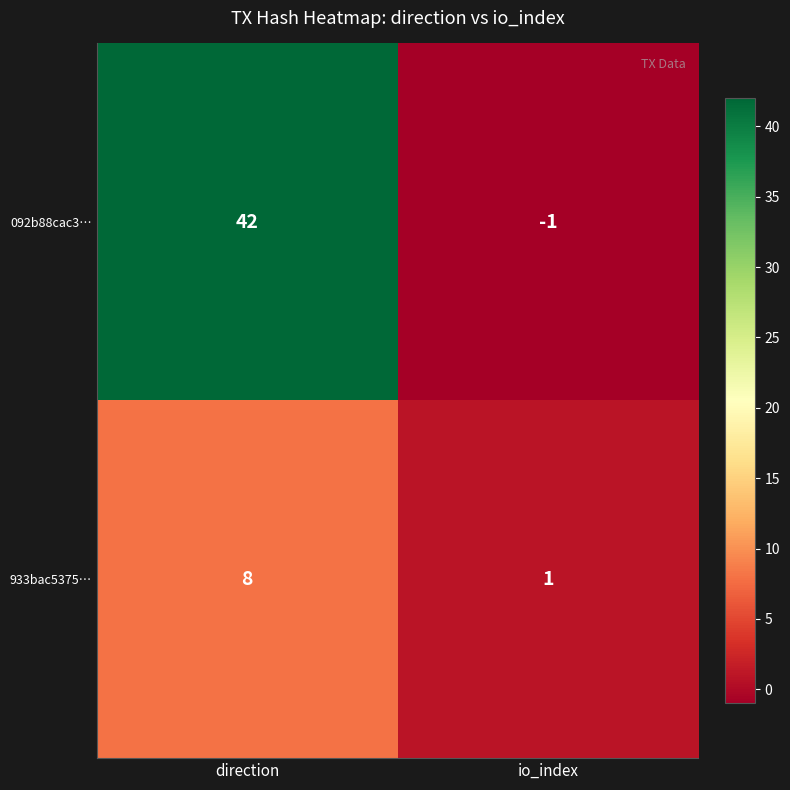

How many distinct data groups are displayed?

2